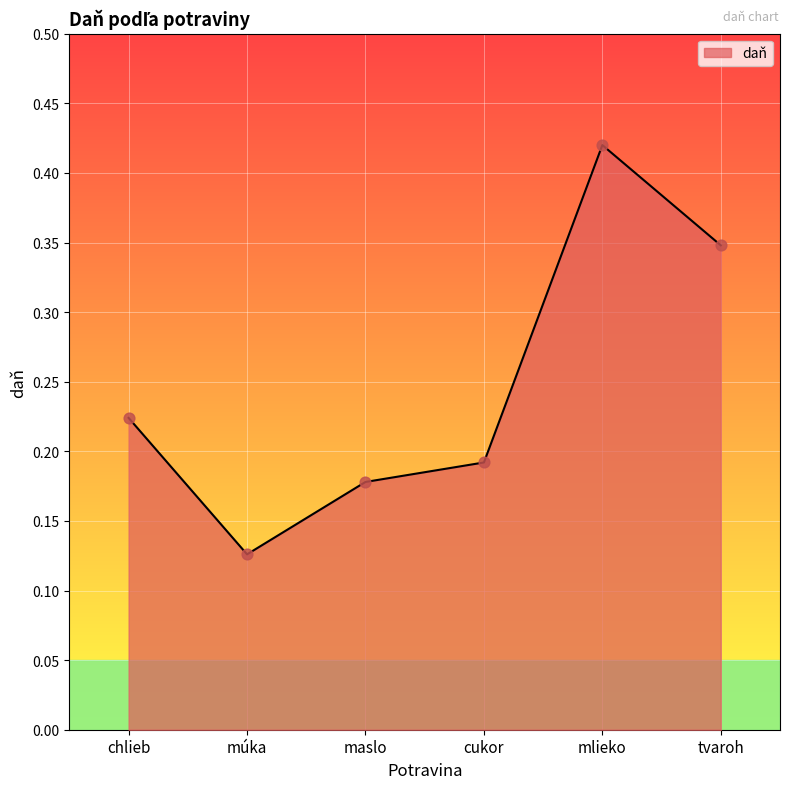

Which has a higher value, cukor or maslo?

cukor